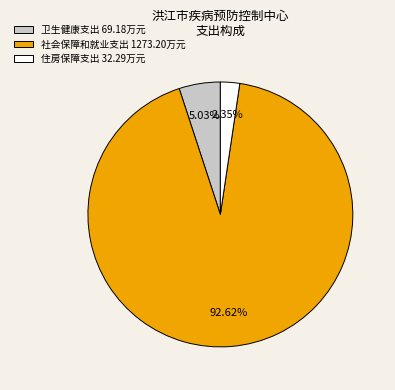

Is there a majority slice in this chart?

Yes